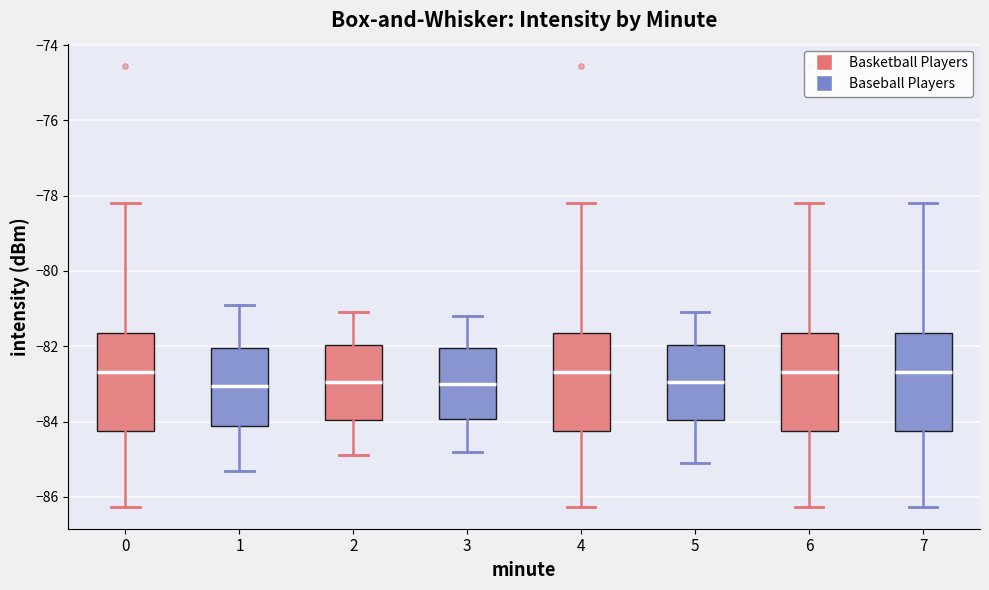

Reading left to right, read every box against the y-axis: the position of its median line, the range the box covers, and the ends of its whiskers. The values are not printed on the chart, so give them approximately, as read against the axis.

0: median -82.6, box -84.2 to -81.6, whiskers -86.2 to -78.2
1: median -83.0, box -84.2 to -82.0, whiskers -85.2 to -80.8
2: median -83.0, box -84.0 to -82.0, whiskers -84.8 to -81.0
3: median -83.0, box -84.0 to -82.0, whiskers -84.8 to -81.2
4: median -82.6, box -84.2 to -81.6, whiskers -86.2 to -78.2
5: median -83.0, box -84.0 to -82.0, whiskers -85.0 to -81.0
6: median -82.6, box -84.2 to -81.6, whiskers -86.2 to -78.2
7: median -82.6, box -84.2 to -81.6, whiskers -86.2 to -78.2